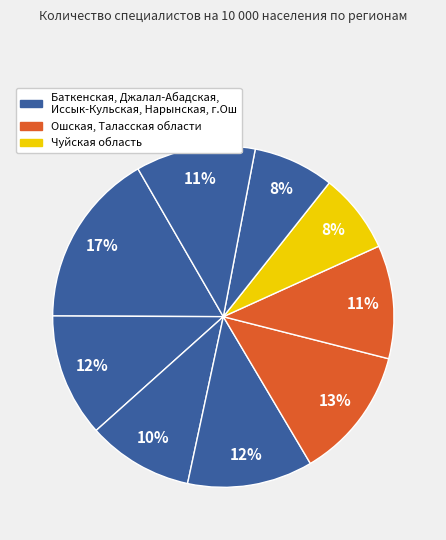

Count the number of slices in the pie.

9